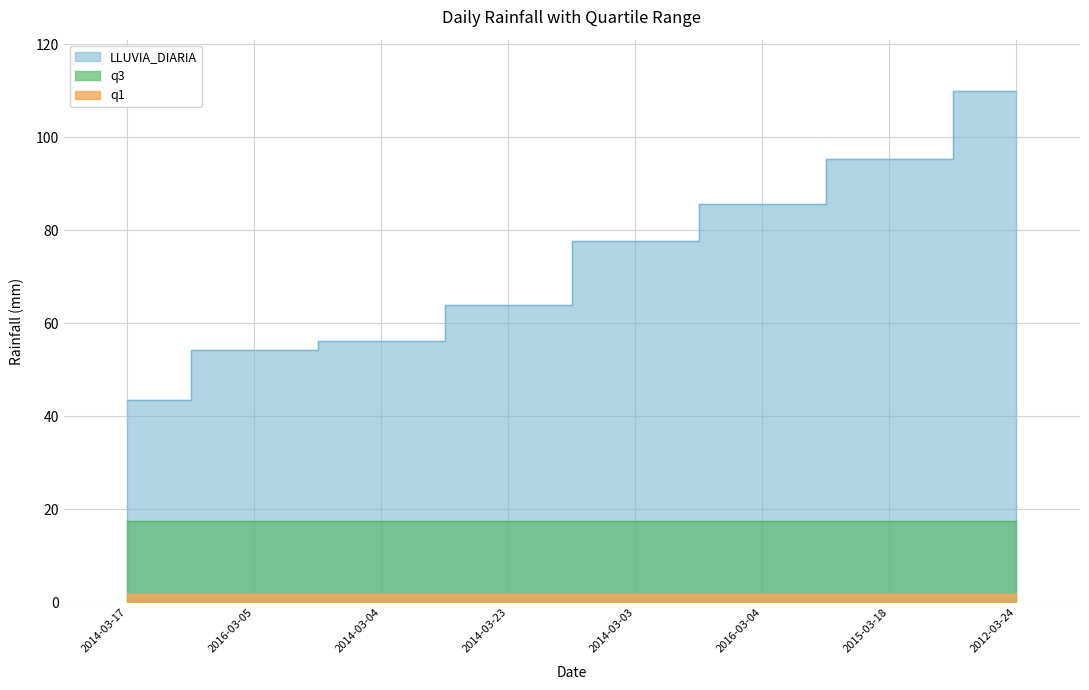

What is the minimum value for q3?

17.6